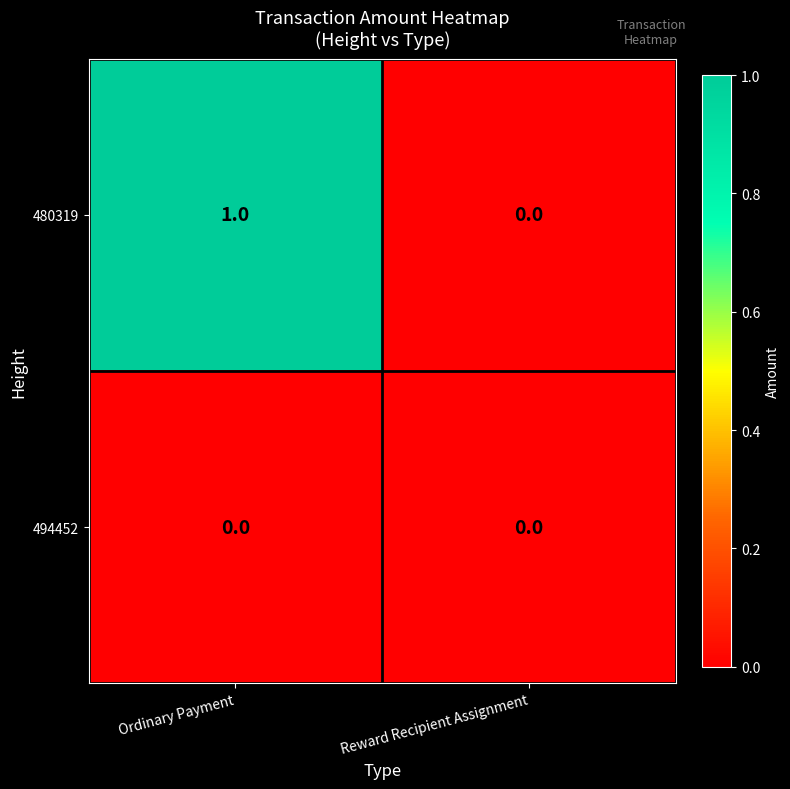

True or false: 480319 has a value of -1 at Reward Recipient Assignment.

False